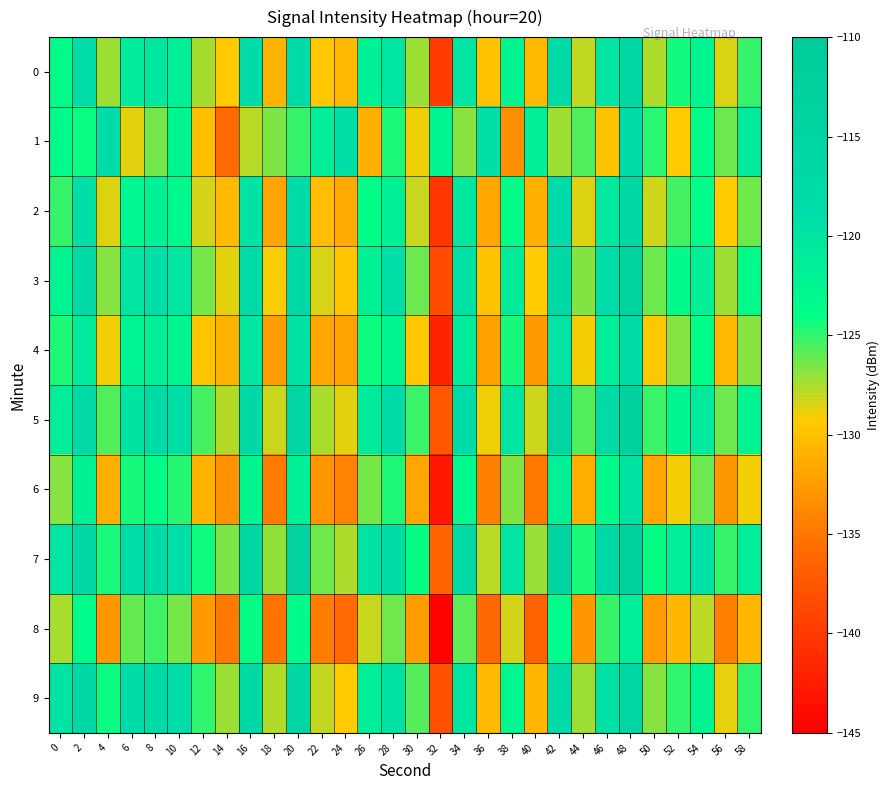

How many distinct data groups are displayed?

10